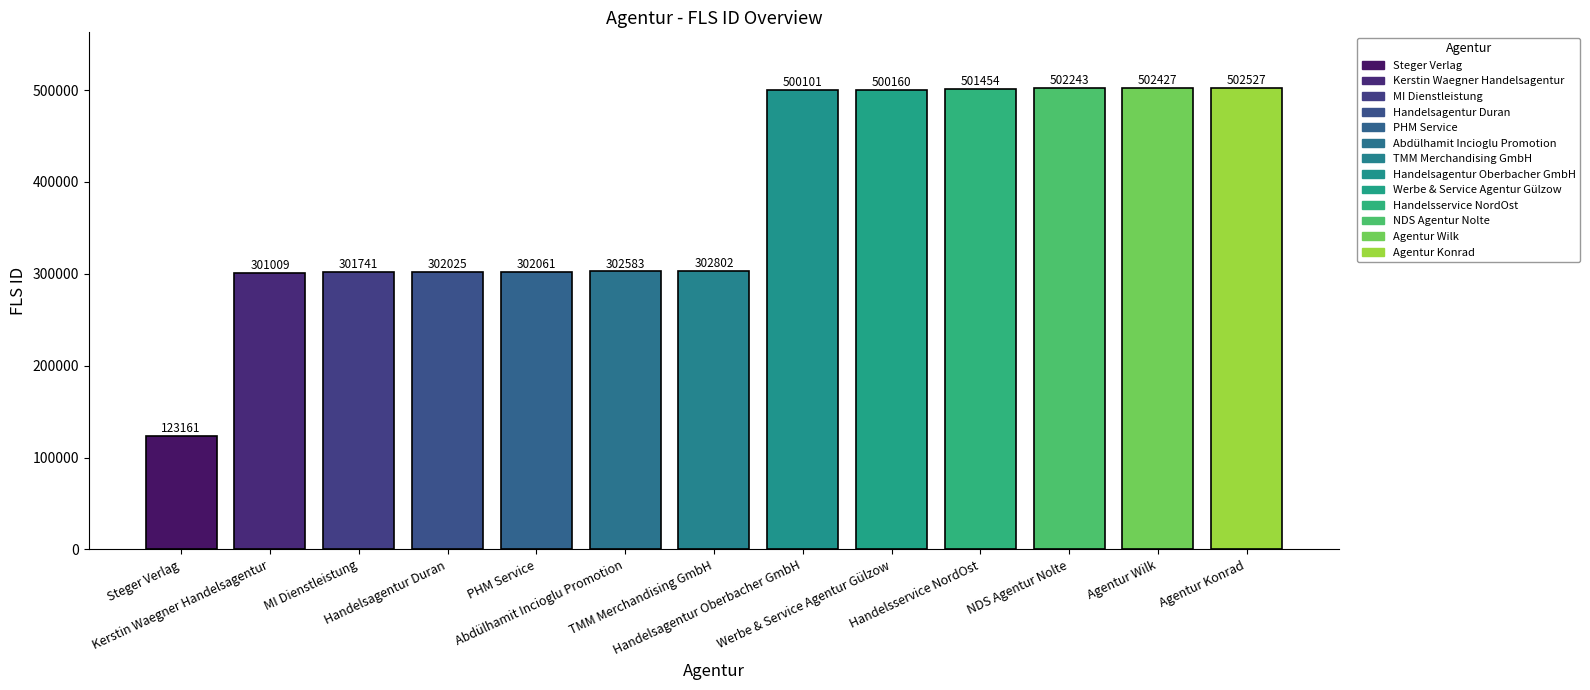

What is the value of the 4th bar from the left?

302025